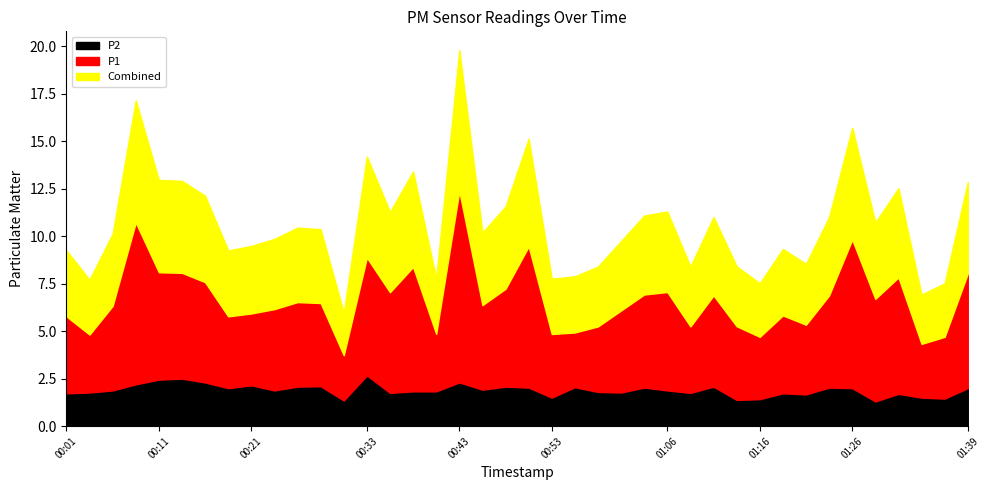

True or false: P1 and P2 intersect in this chart.

False